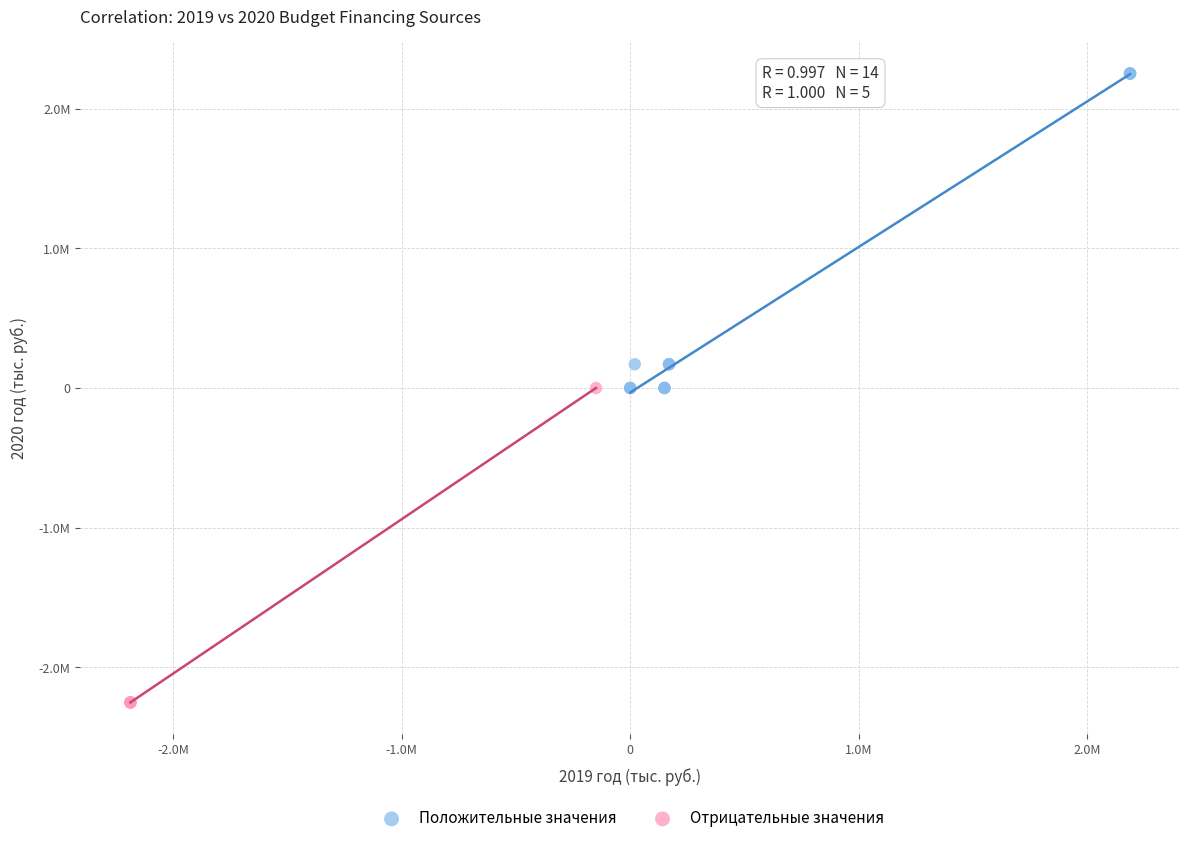

What are all the series names shown in the legend?

Положительные значения, Отрицательные значения